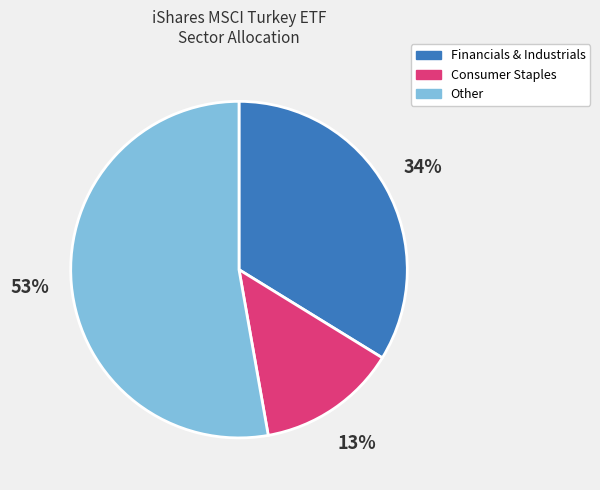

Is there any slice that represents more than half of the pie?

Yes